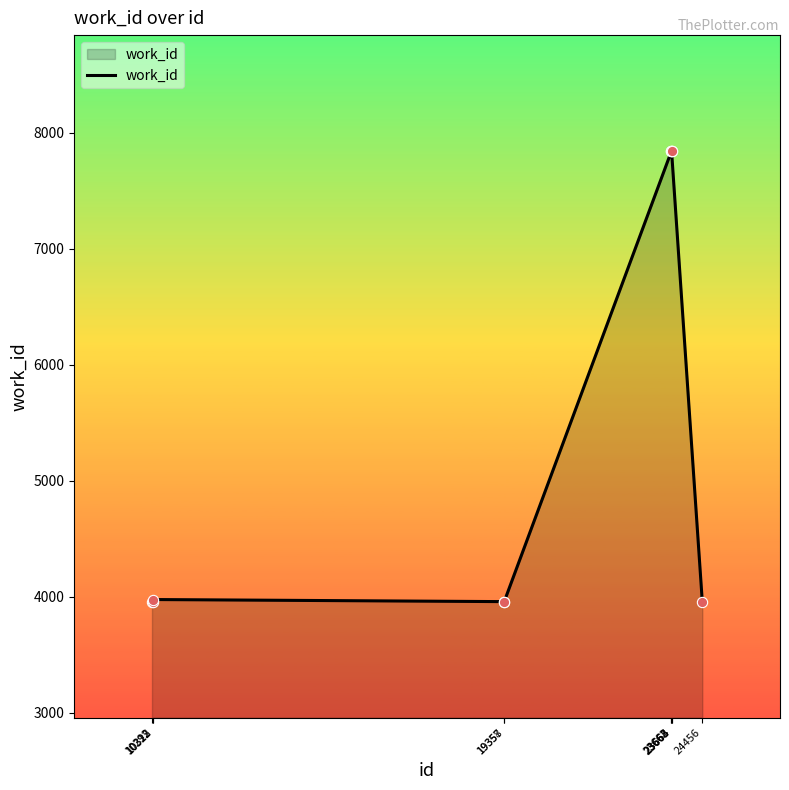

What is the difference between the maximum and minimum values?

3883